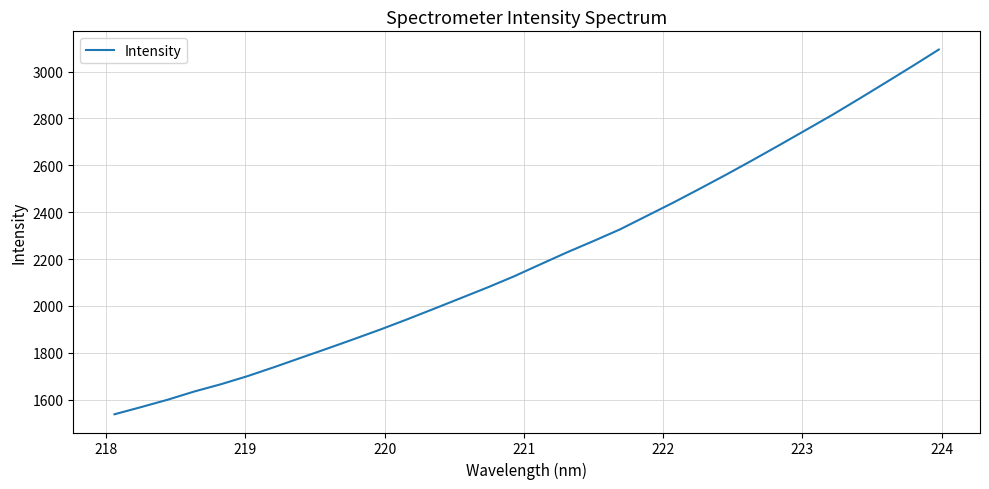

What is the maximum value shown in the chart?

3094.3